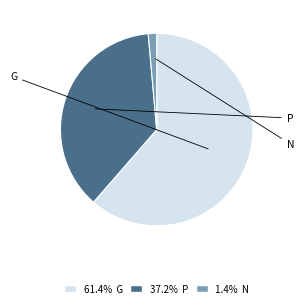

Is there any slice that represents more than half of the pie?

Yes